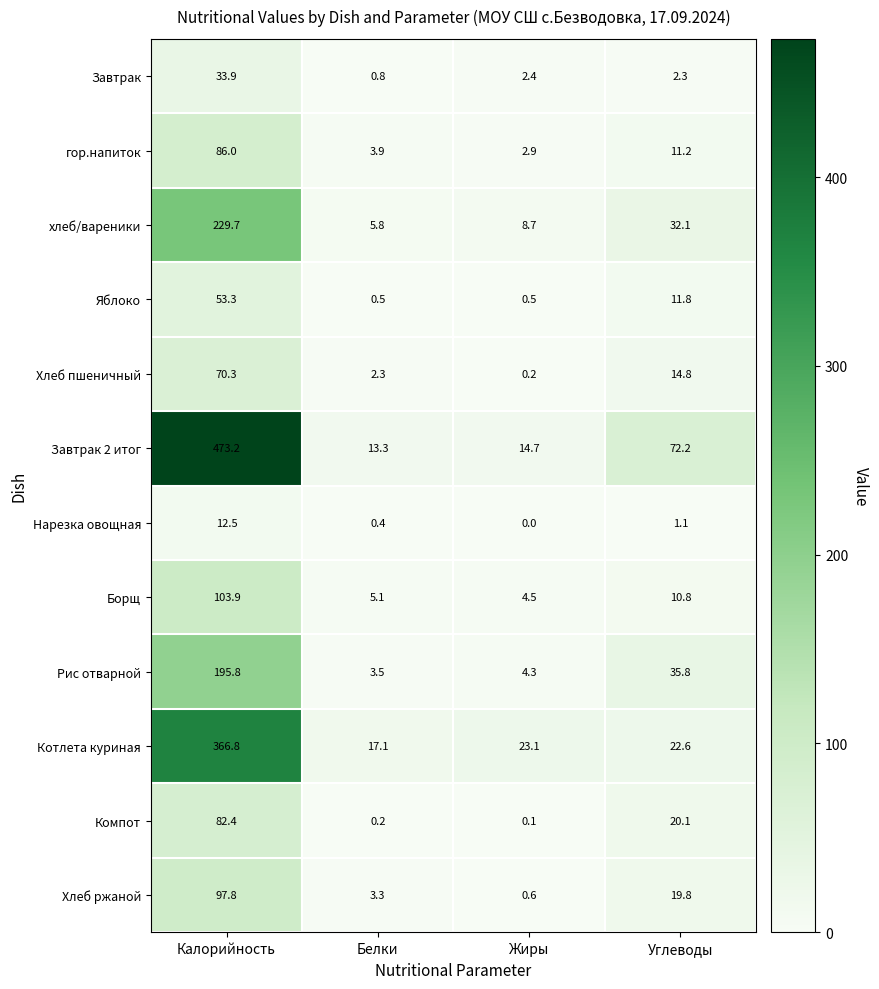

At Калорийность, list the series in order from smallest to largest.

Нарезка овощная, Завтрак, Яблоко, Хлеб пшеничный, Компот, гор.напиток, Хлеб ржаной, Борщ, Рис отварной, хлеб/вареники, Котлета куриная, Завтрак 2 итог